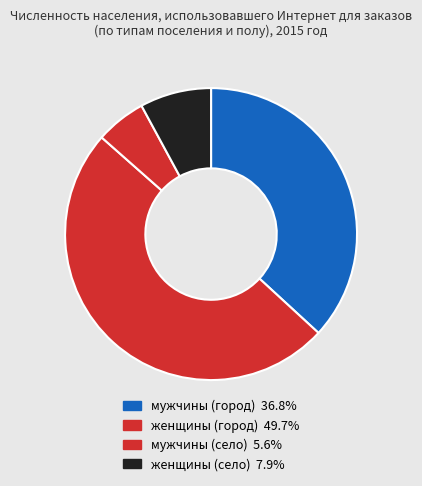

Is there any slice that represents more than half of the pie?

No